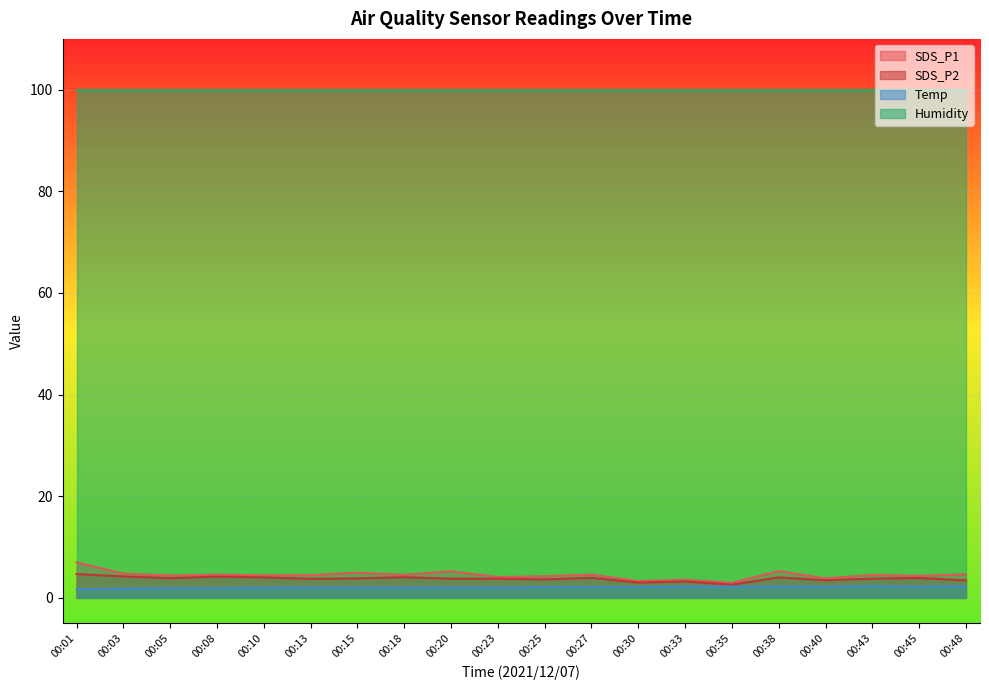

Is the value of Temp at 00:13 greater than the value of SDS_P1 at 00:13?

No